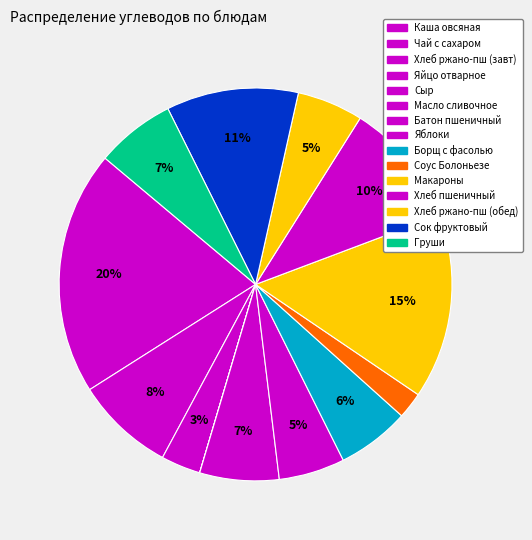

How many slices are in this pie chart?

15